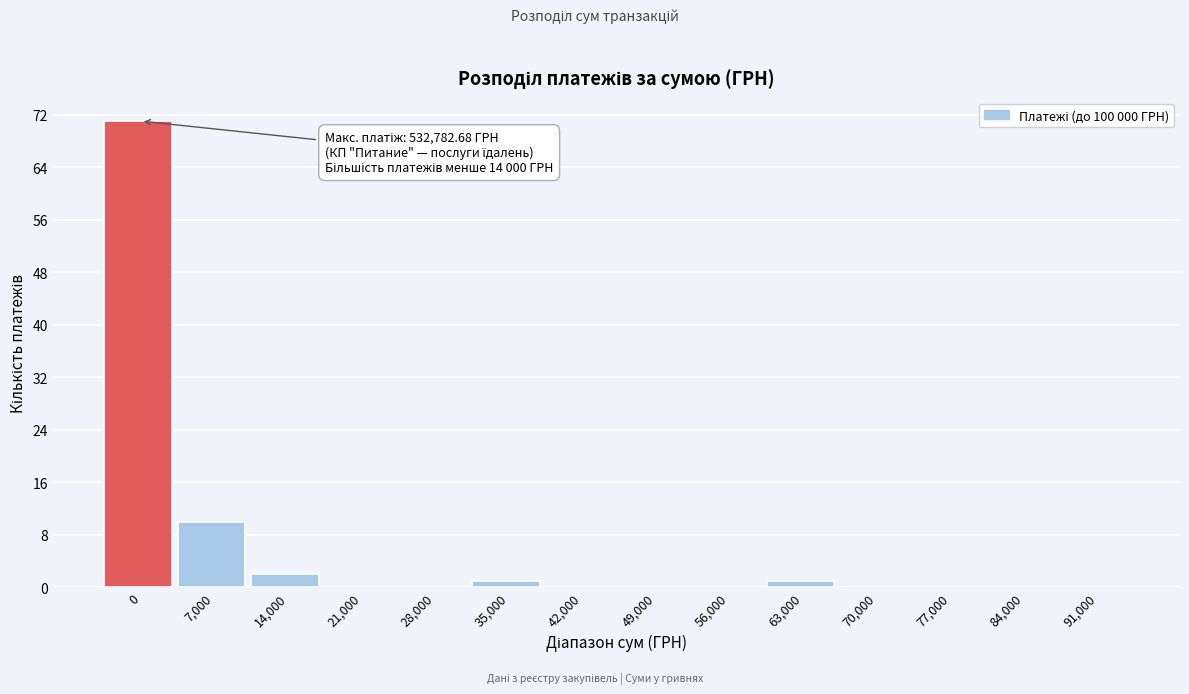

Reading right to left, list all the values displayed in this chart.

91,000=0	84,000=0	77,000=0	70,000=0	63,000=1	56,000=0	49,000=0	42,000=0	35,000=1	28,000=0	21,000=0	14,000=2	7,000=10	0=71